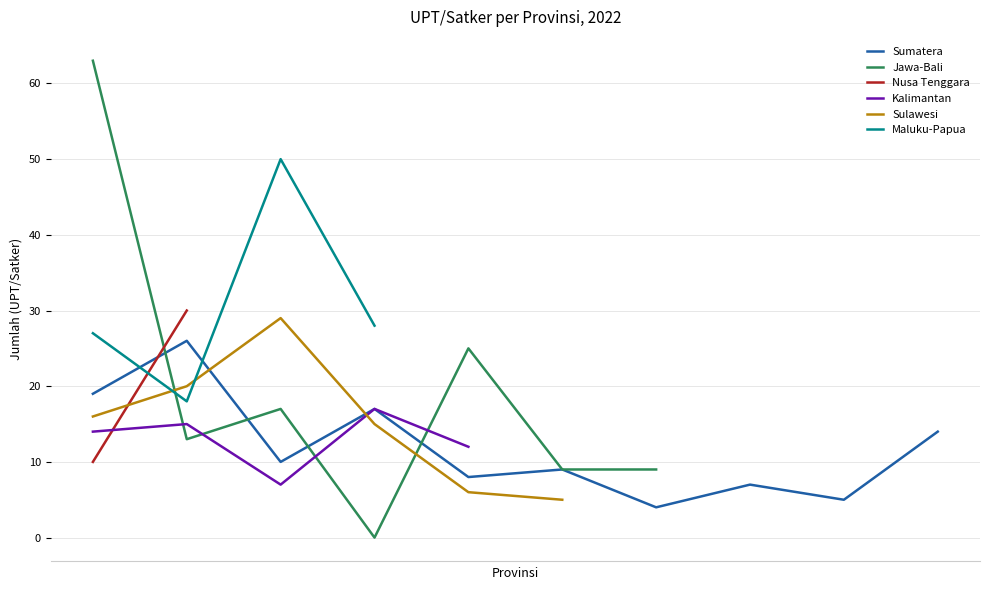

Approximately how many times larger is the value at Sumatera Utara compared to Bangka Belitung?

5.2